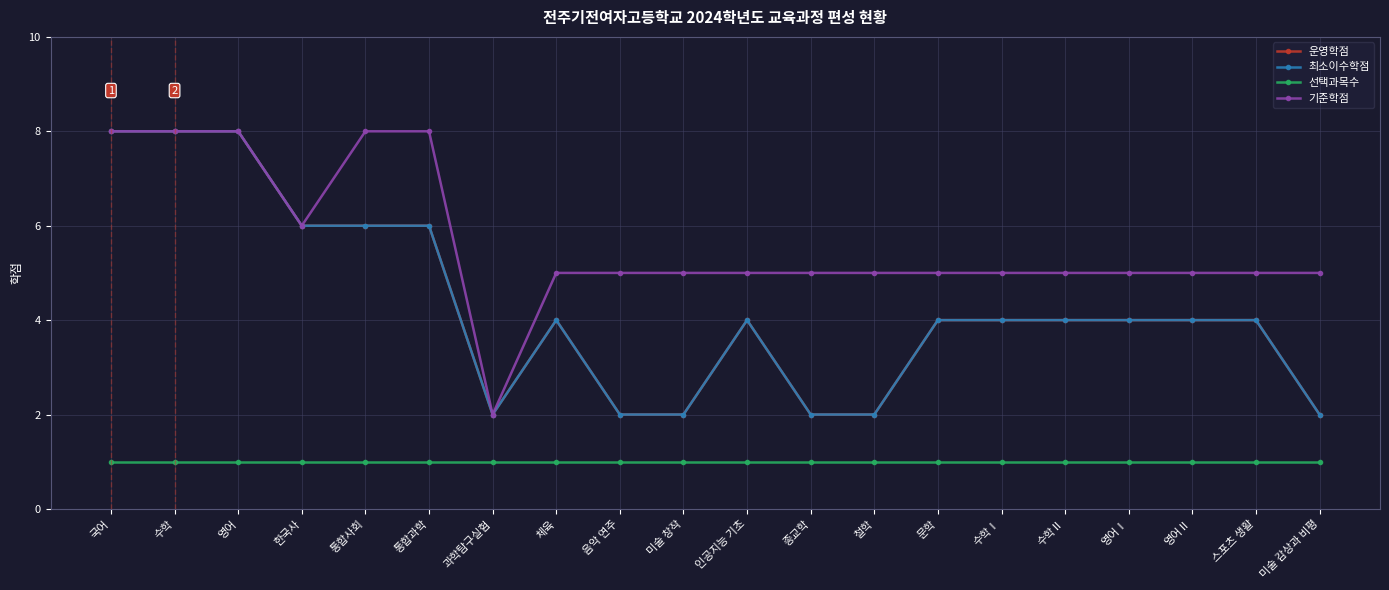

Does the chart have visible grid lines?

Yes